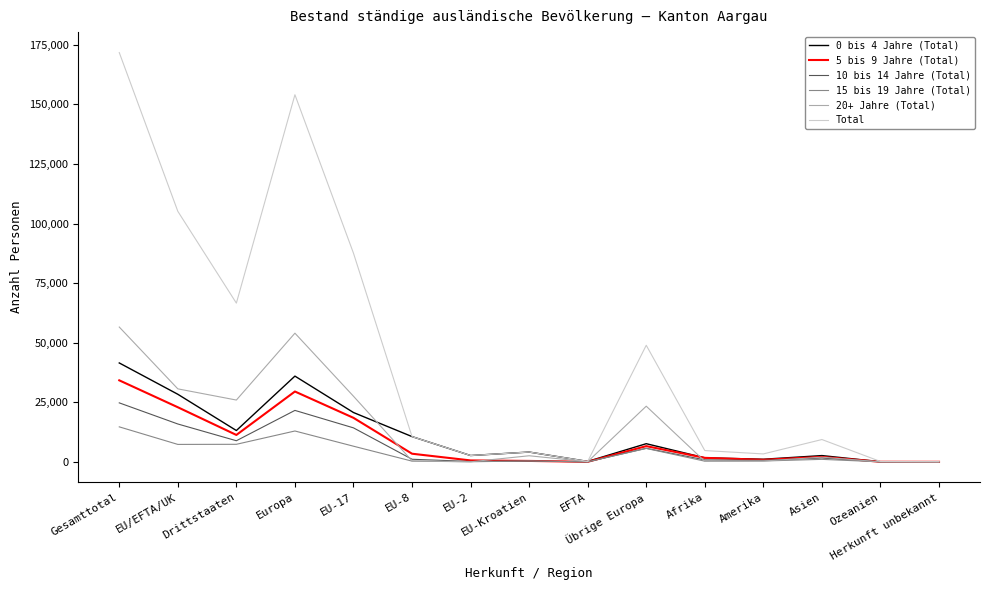

Which series has the largest total across all categories?

Total